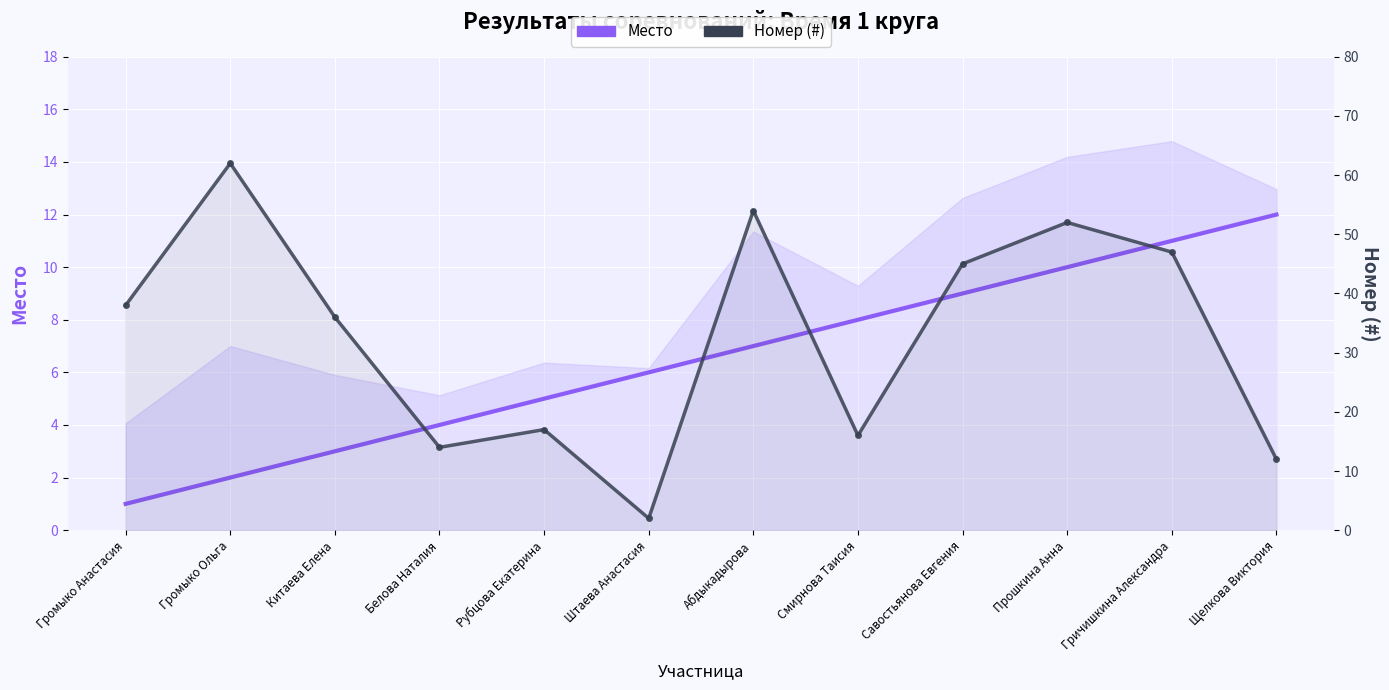

What is the average value of the Место series?

6